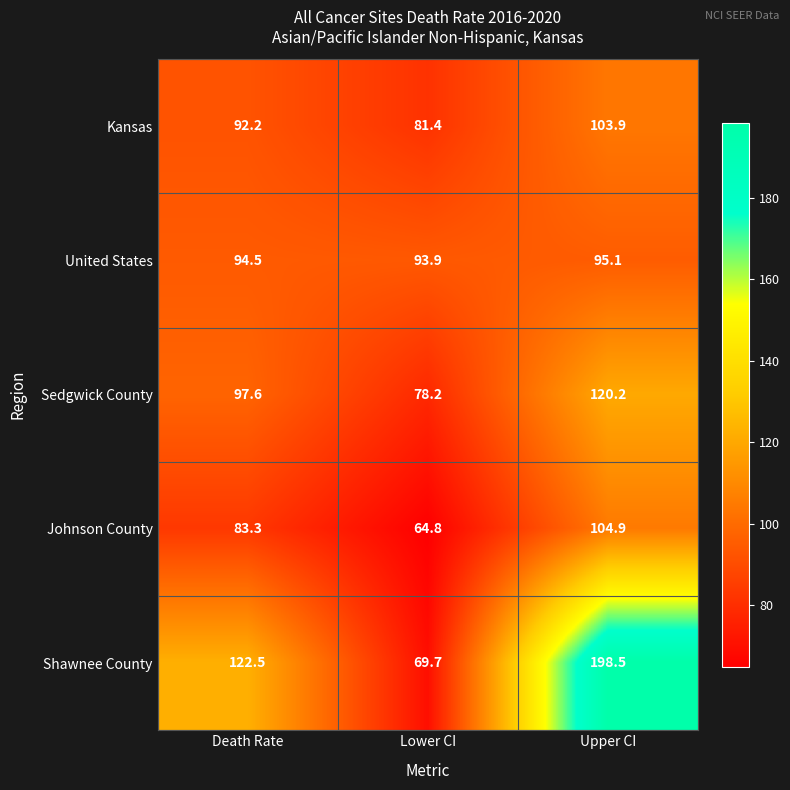

What is the total value across all series at Lower CI?

388.0